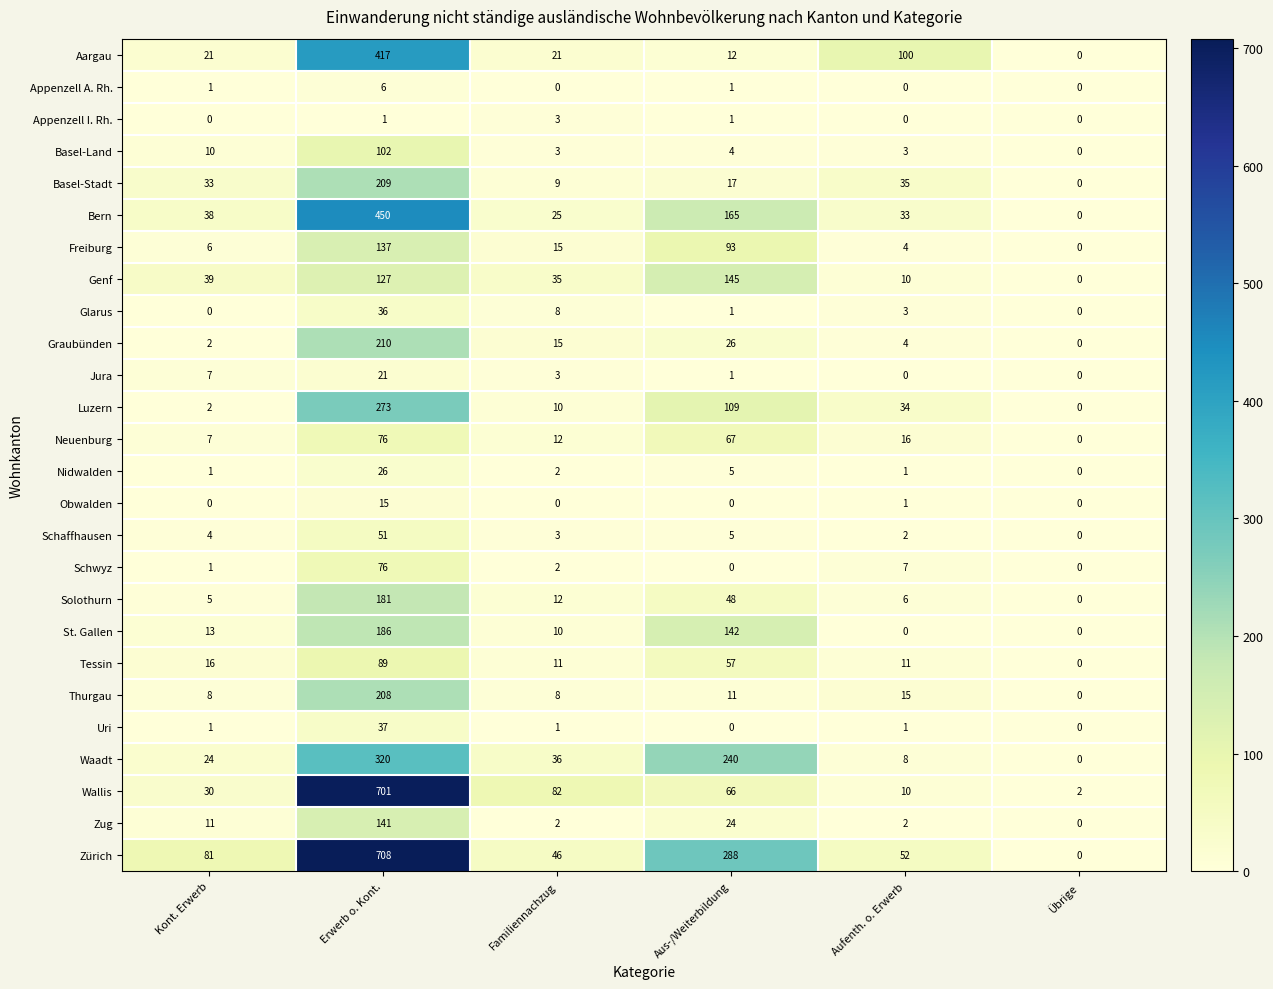

What is the average value of the Nidwalden series?

6